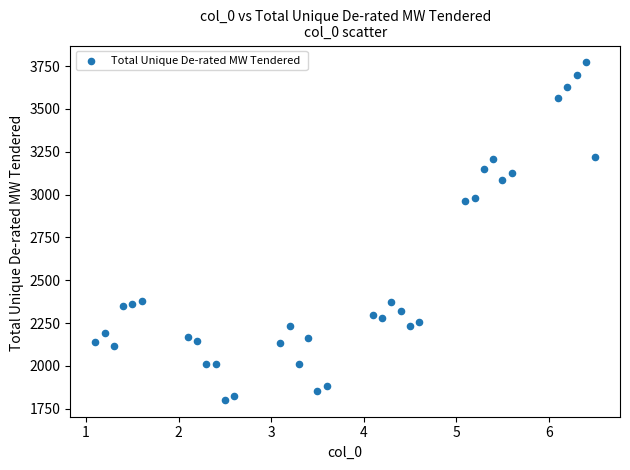

What is the range of X values (max minus min)?

5.4